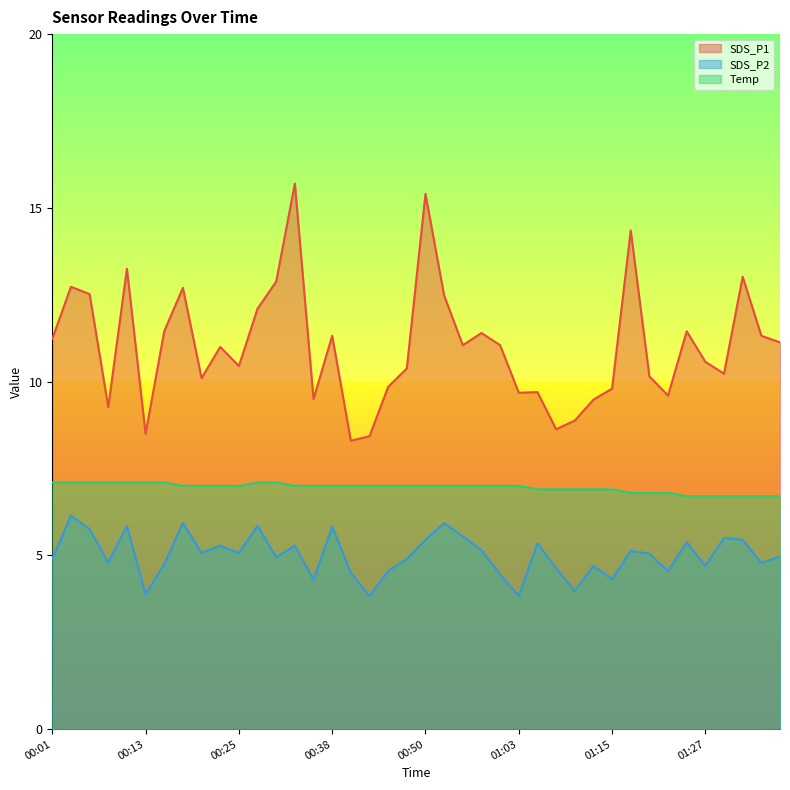

At which category does the chart reach its peak across all series?

00:33